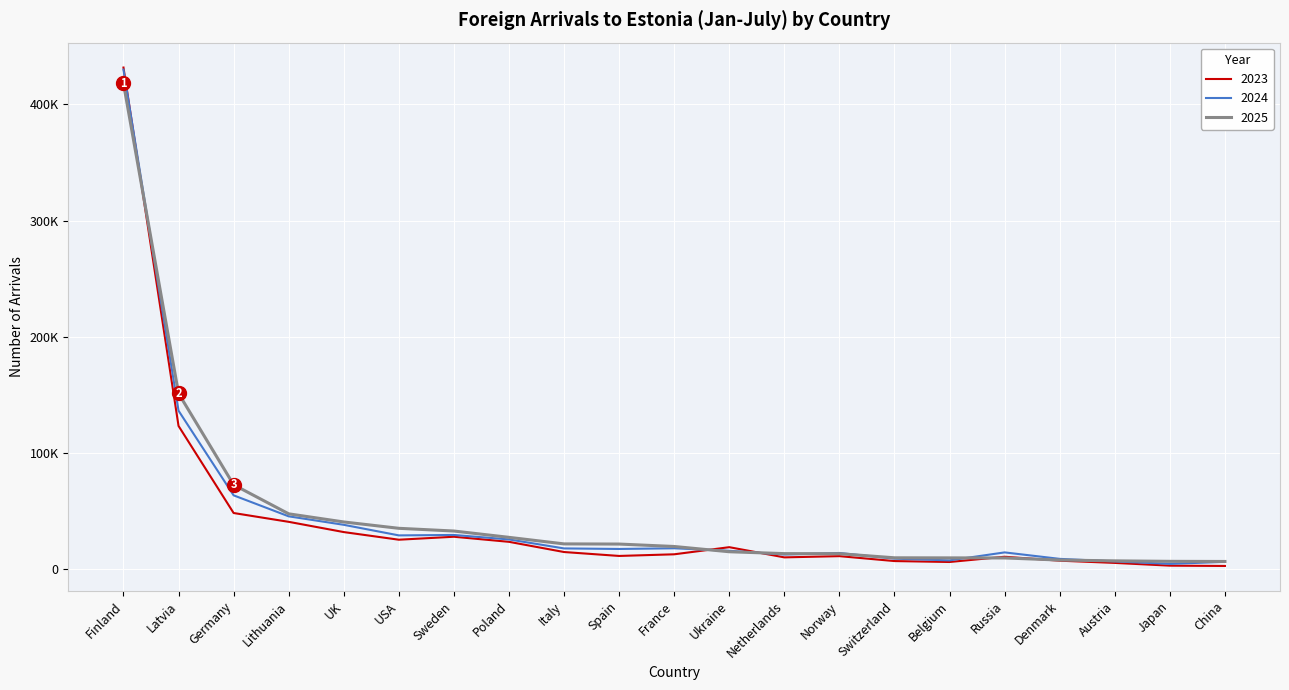

Is this an area chart (filled region under the line)?

No